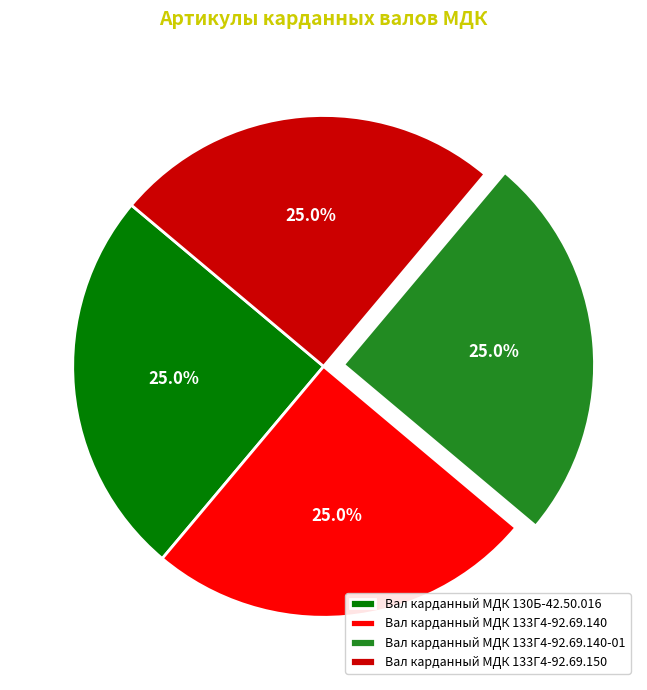

Does Вал карданный МДК 130Б-42.50.016 represent more than half of the total?

No